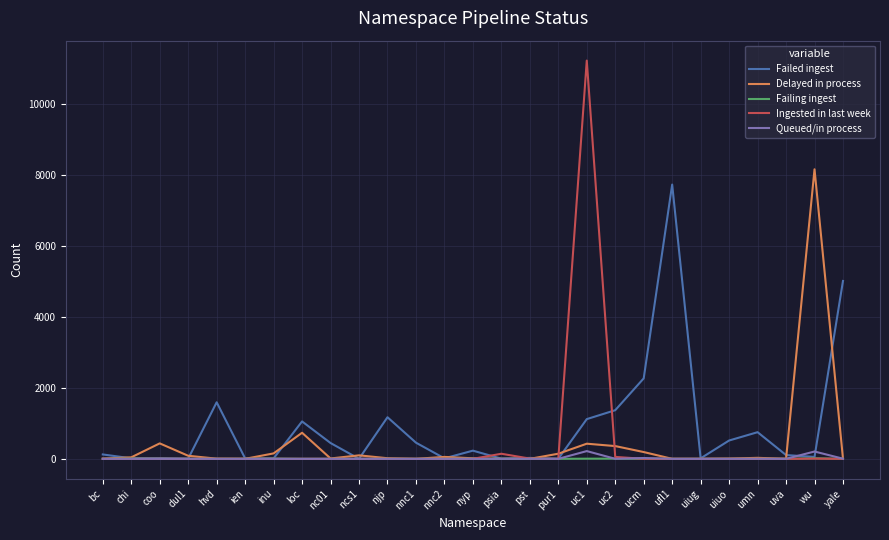

What are all the series names shown in the legend?

Failed ingest, Delayed in process, Failing ingest, Ingested in last week, Queued/in process